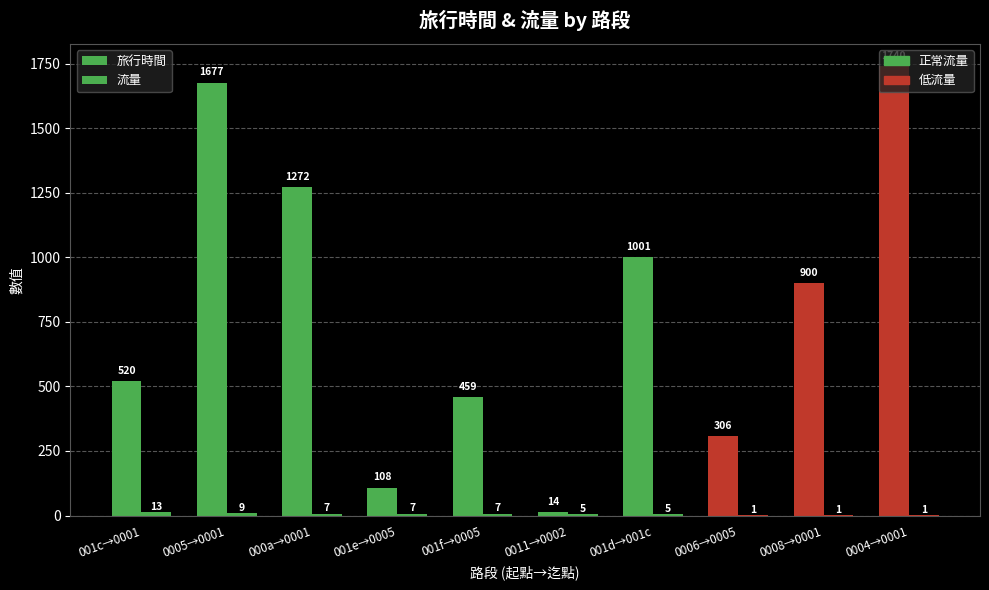

What is the sum of all 旅行時間 values?

7997